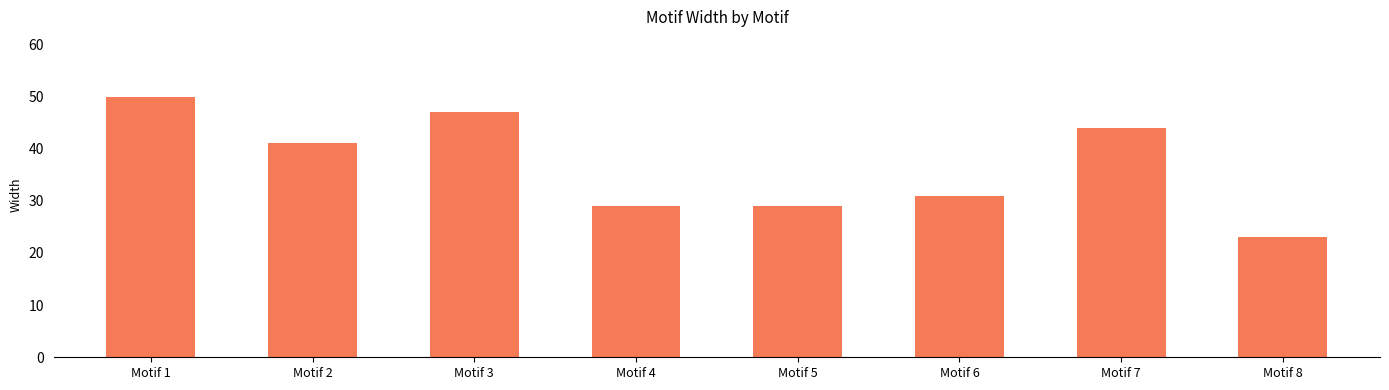

What is the difference between the values at Motif 8 and Motif 2?

18